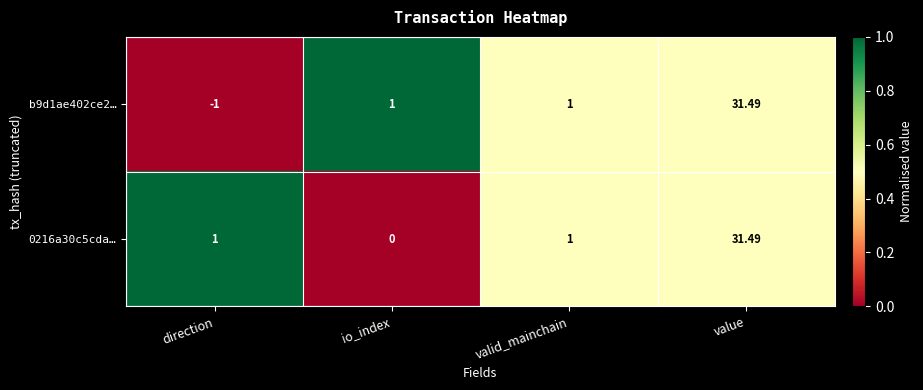

Which category has the lowest value in the b9d1ae402ce2… series?

direction